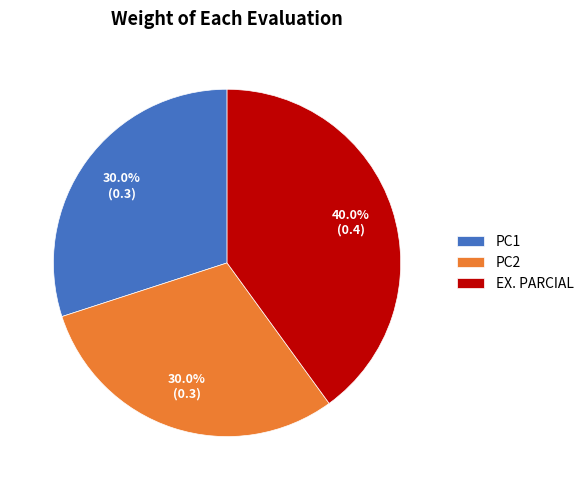

Do PC2 and EX. PARCIAL together represent more than half of the pie?

Yes